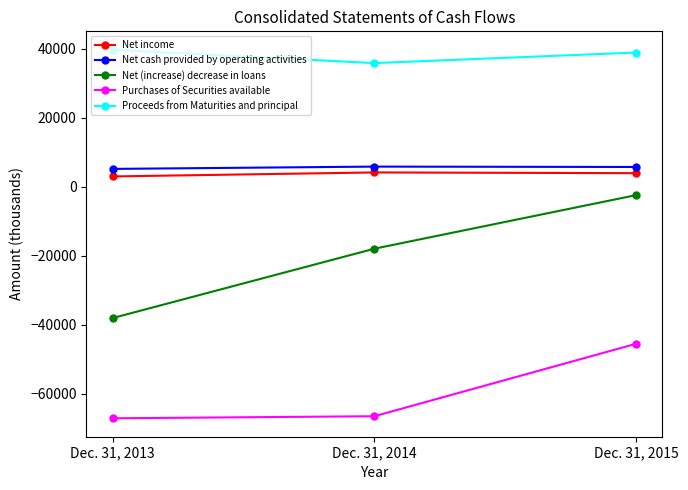

Where is Net income nearest to the value 3637?

Dec. 31, 2015